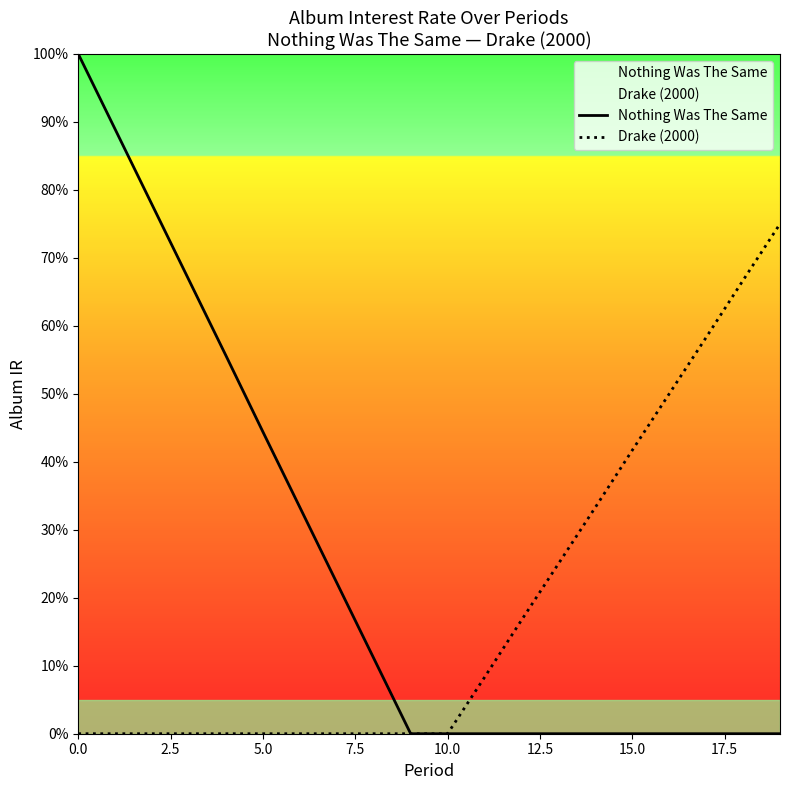

At how many categories does at least one series exceed 0?

18